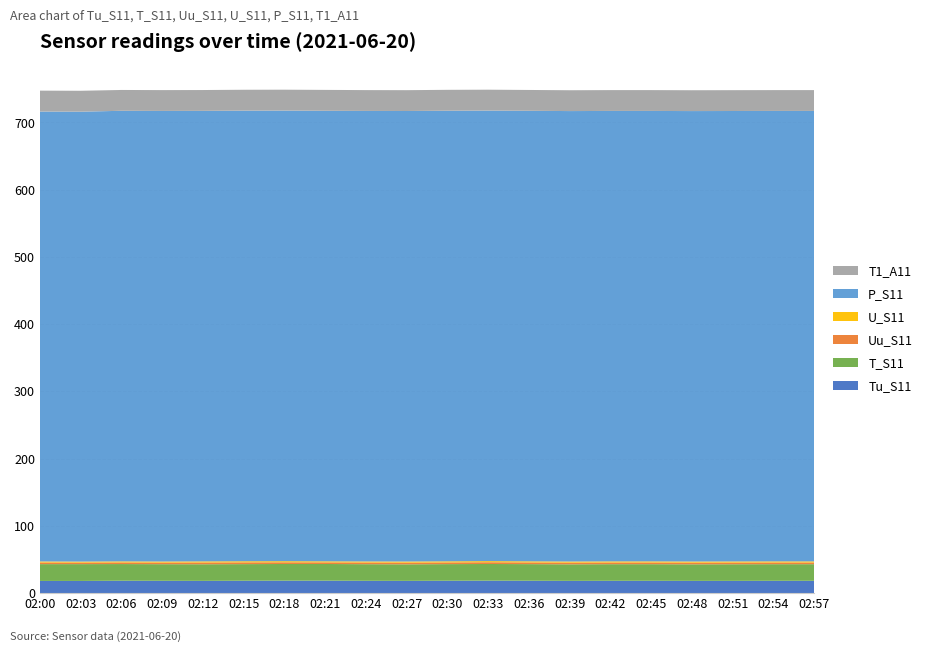

Reading left to right, list all the values displayed in this chart.

Tu_S11: 18.0	18.0	18.3	18.2	18.1	18.3	18.4	18.4	18.2	18.1	18.3	18.4	18.3	18.1	18.2	18.2	18.1	18.1	18.2	18.2
T_S11: 25.0	25.0	24.8	24.7	24.7	24.7	24.8	24.8	24.7	24.6	24.7	24.8	24.7	24.6	24.7	24.7	24.6	24.7	24.7	24.7
Uu_S11: 2.4	2.3	2.4	2.4	2.6	2.6	2.5	2.4	2.5	2.5	2.5	2.6	2.5	2.5	2.5	2.5	2.5	2.5	2.5	2.5
U_S11: 1.6	1.5	1.6	1.6	1.7	1.7	1.7	1.6	1.6	1.7	1.7	1.7	1.7	1.7	1.7	1.7	1.7	1.7	1.7	1.7
P_S11: 669.2	669.2	670.2	670.2	670.1	670.2	670.2	670.1	670.1	670.1	670.2	670.1	670.1	670.0	670.0	670.0	670.0	670.0	670.0	670.0
T1_A11: 31.1	31.1	31.0	31.0	31.0	31.1	31.1	31.1	31.0	31.0	31.1	31.1	31.0	31.0	31.0	31.0	31.0	31.0	31.0	31.0